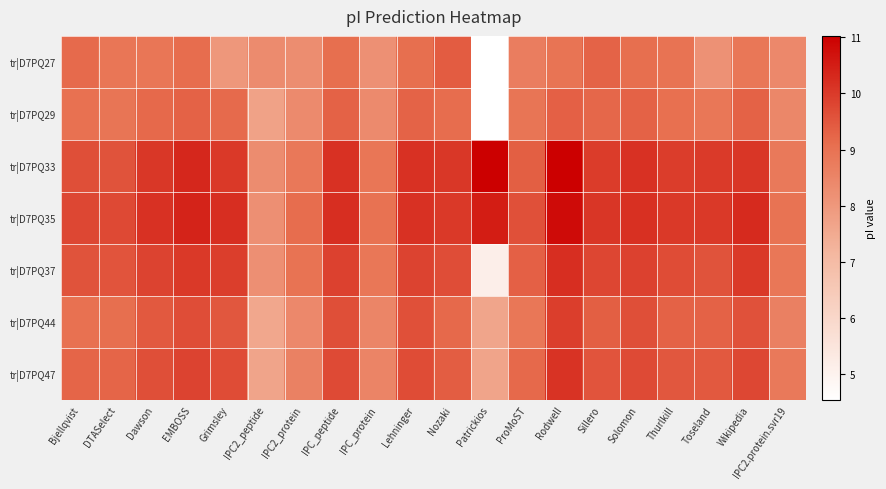

Which series has the largest range (max minus min)?

tr|D7PQ37